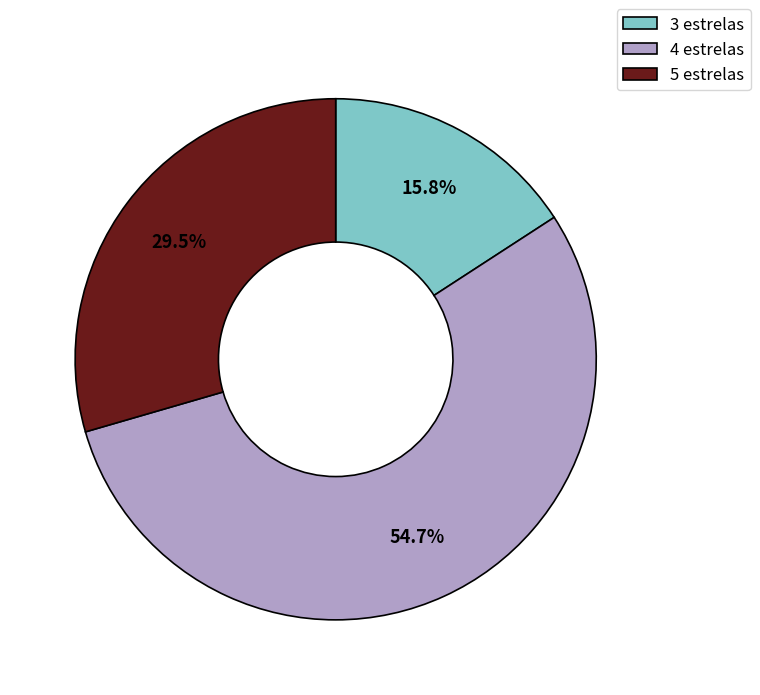

How much of the chart is everything except 3 estrelas?

84.2%